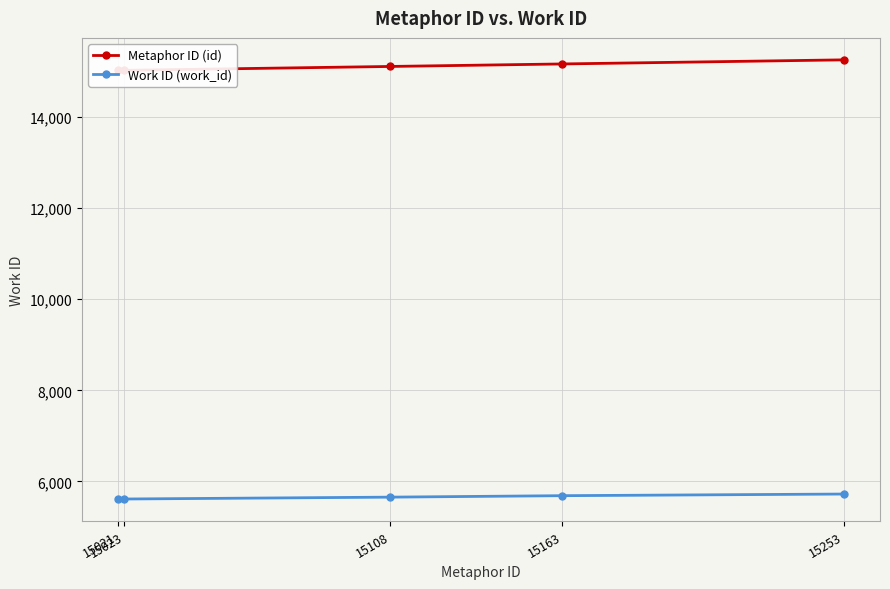

True or false: Metaphor ID (id) and Work ID (work_id) cross at least once.

False